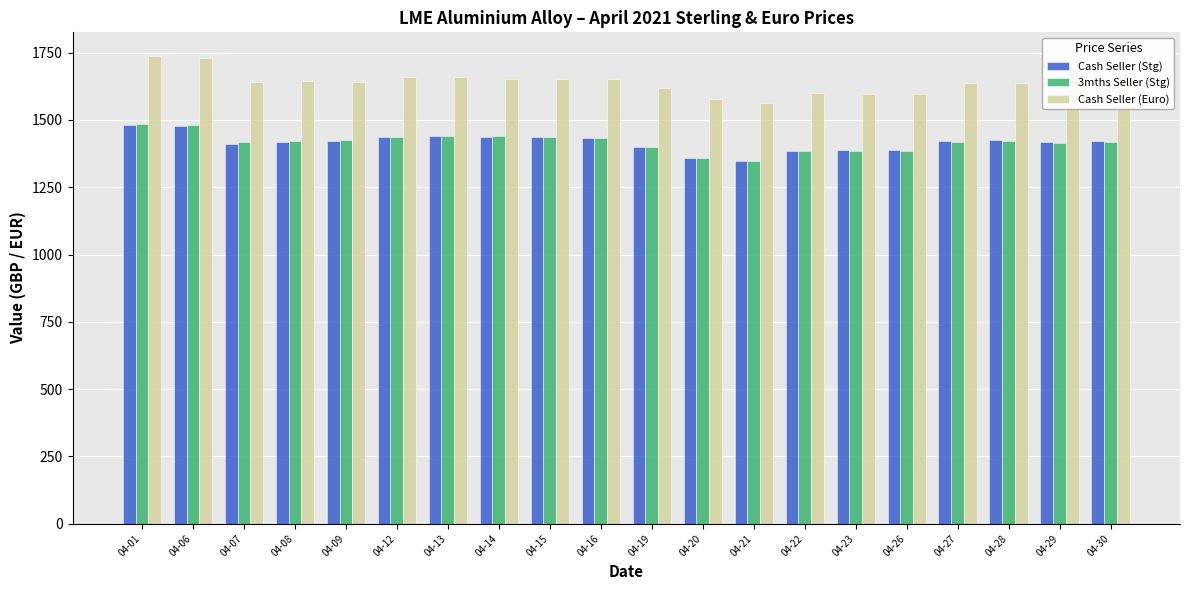

Count the number of data series in this chart.

3